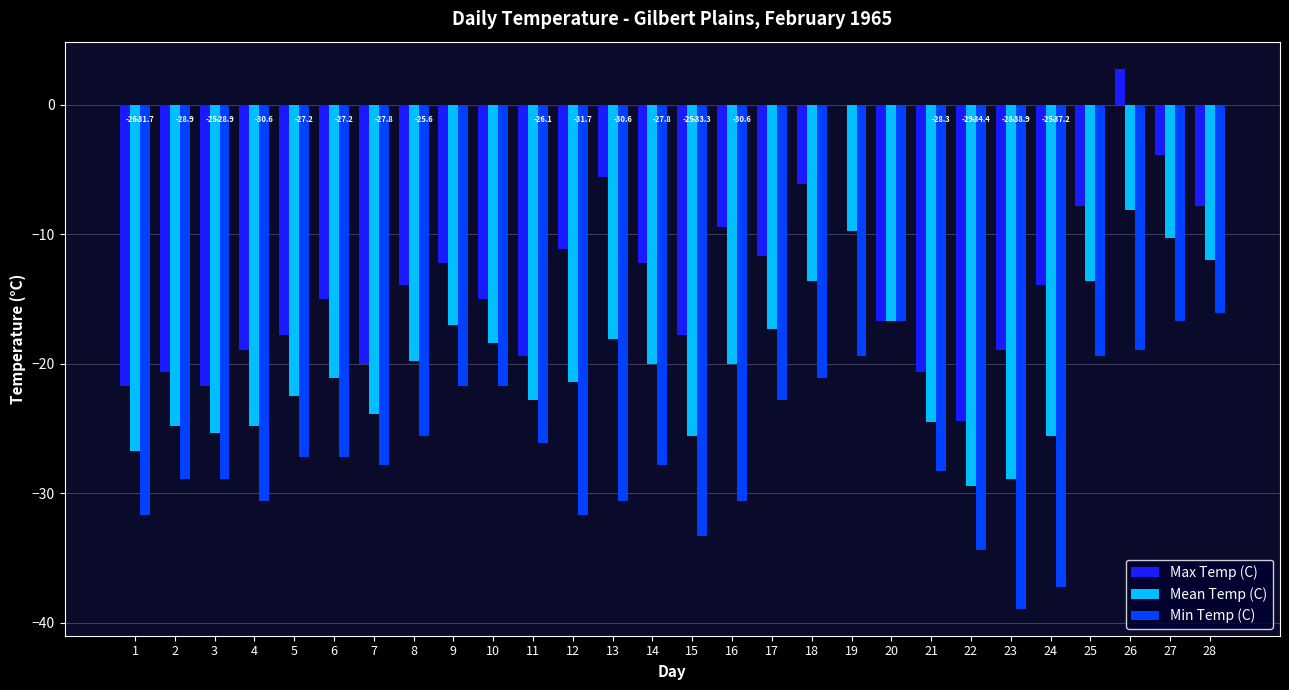

Which series has the largest range (max minus min)?

Max Temp (C)